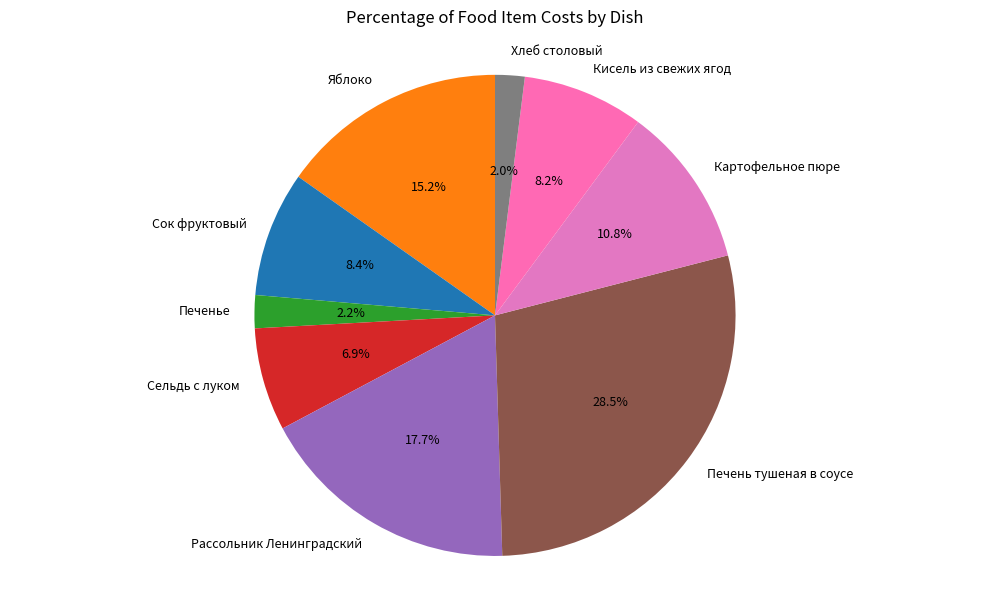

To the nearest percent, what is the difference between the Кисель из свежих ягод and Печенье slice percentages?

6%